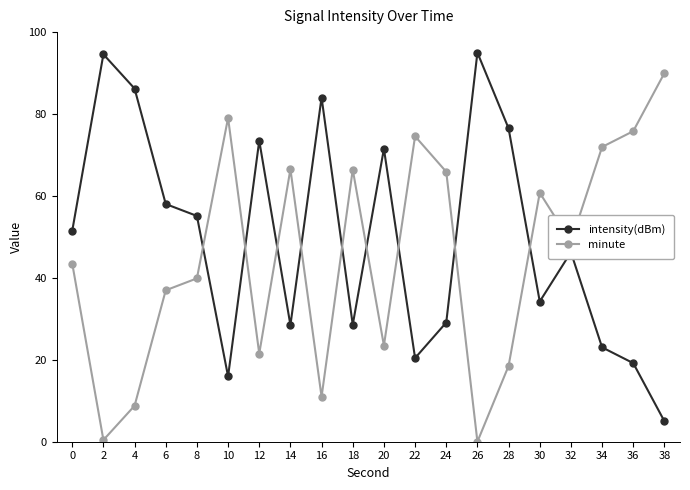

List the series in order of their peak value, highest first.

intensity(dBm), minute